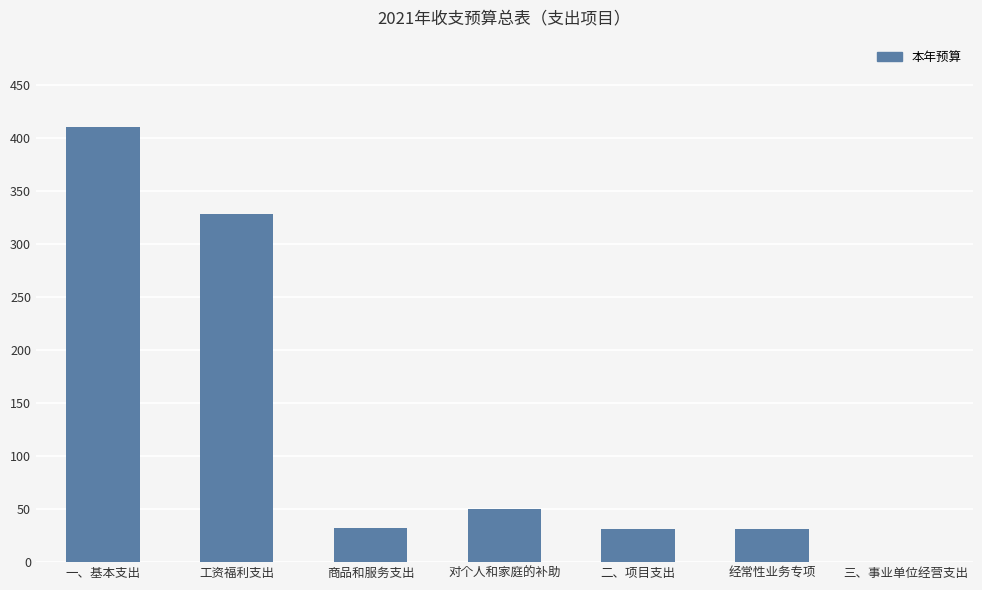

Is it true that the value at 对个人和家庭的补助 is 50.3?

True